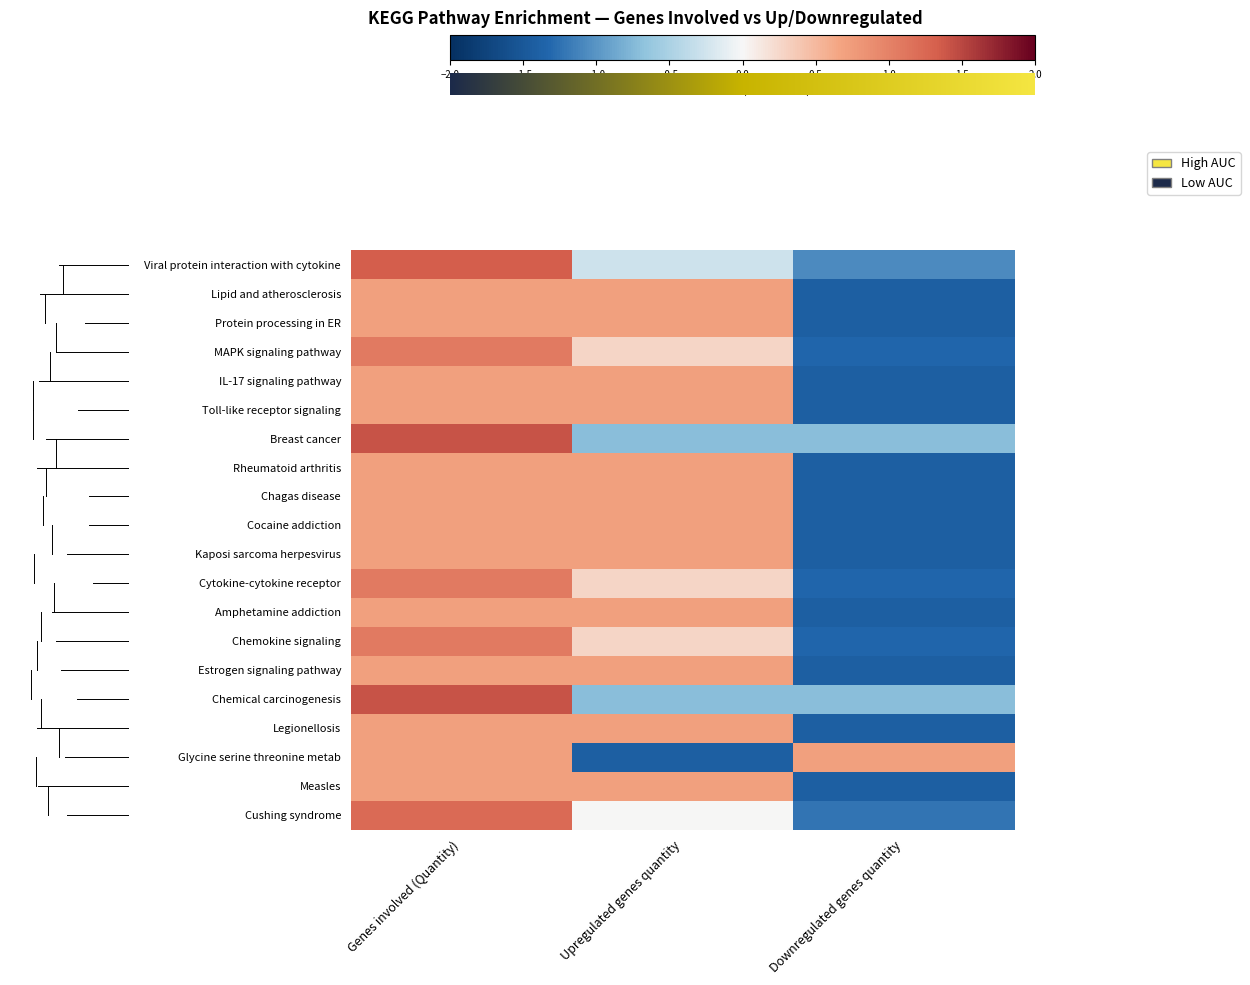

How many values in Amphetamine addiction are below zero?

1